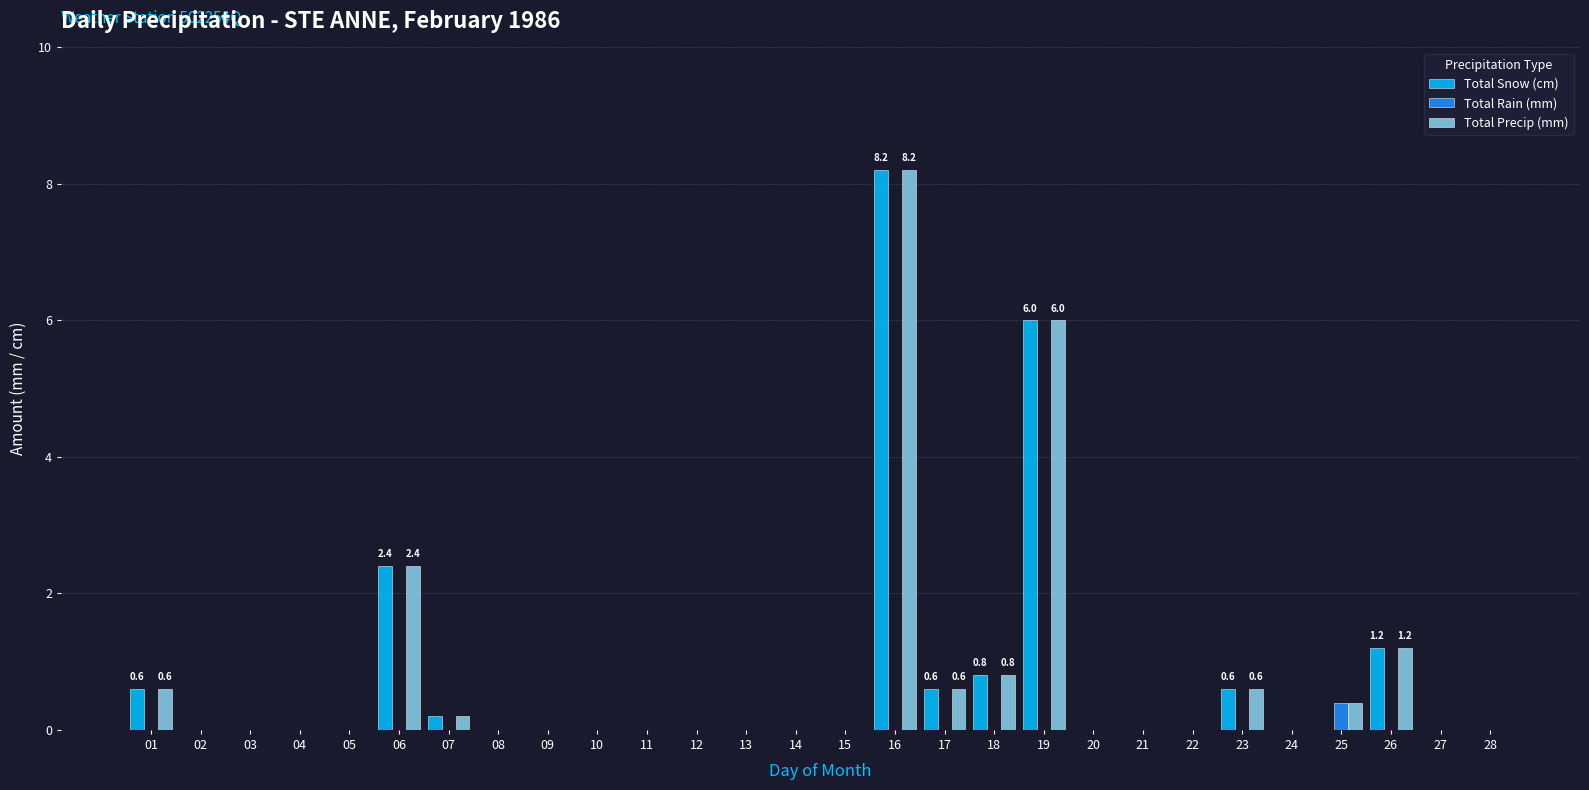

At which label is Total Precip (mm) closest to 4?

06